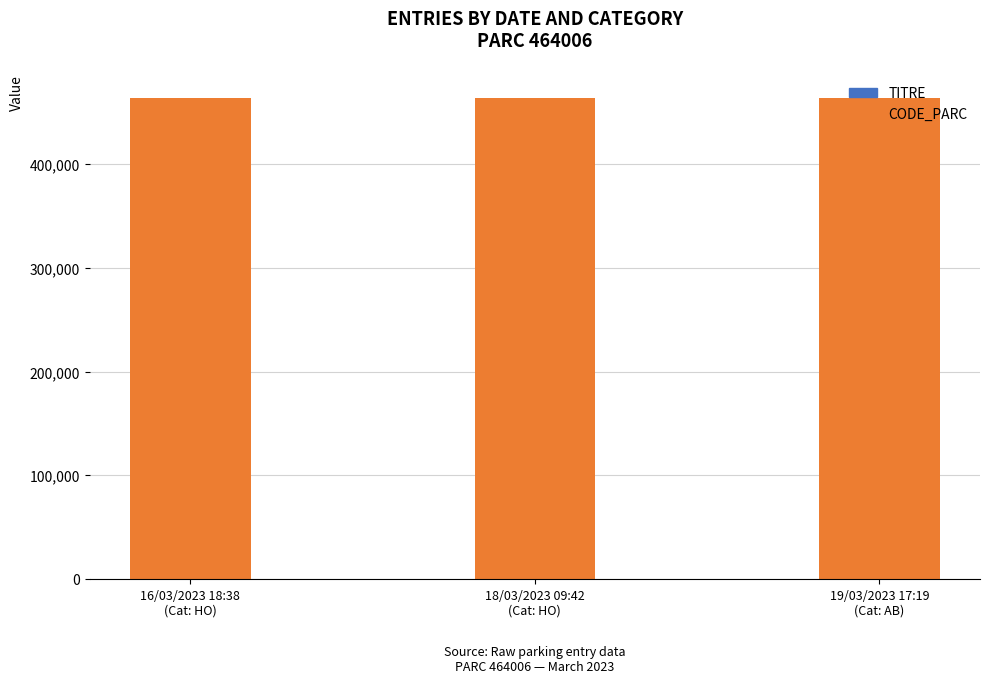

How many categories are shown in the chart?

3